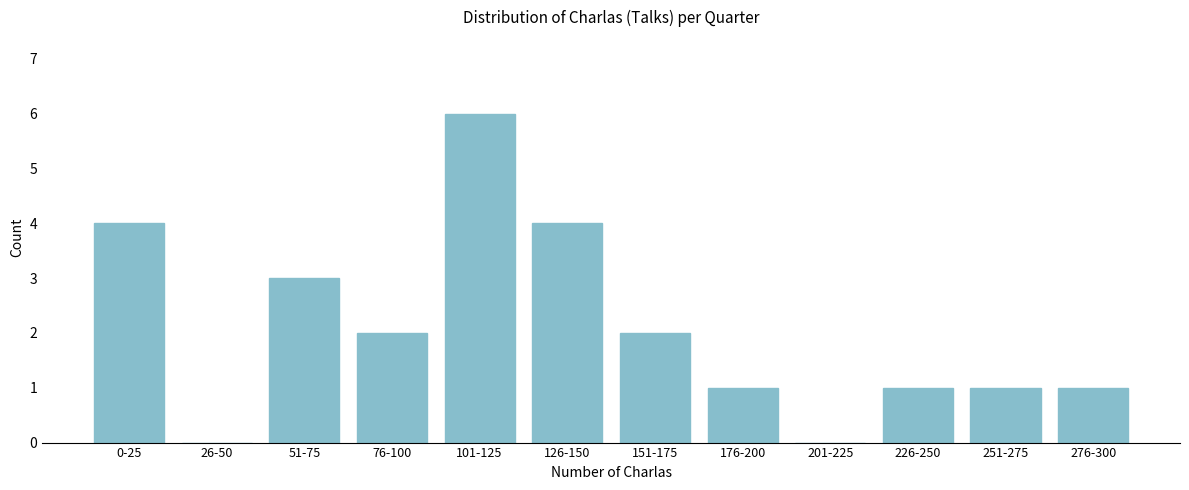

Reading left to right, list all the values displayed in this chart.

0-25=4	26-50=0	51-75=3	76-100=2	101-125=6	126-150=4	151-175=2	176-200=1	201-225=0	226-250=1	251-275=1	276-300=1